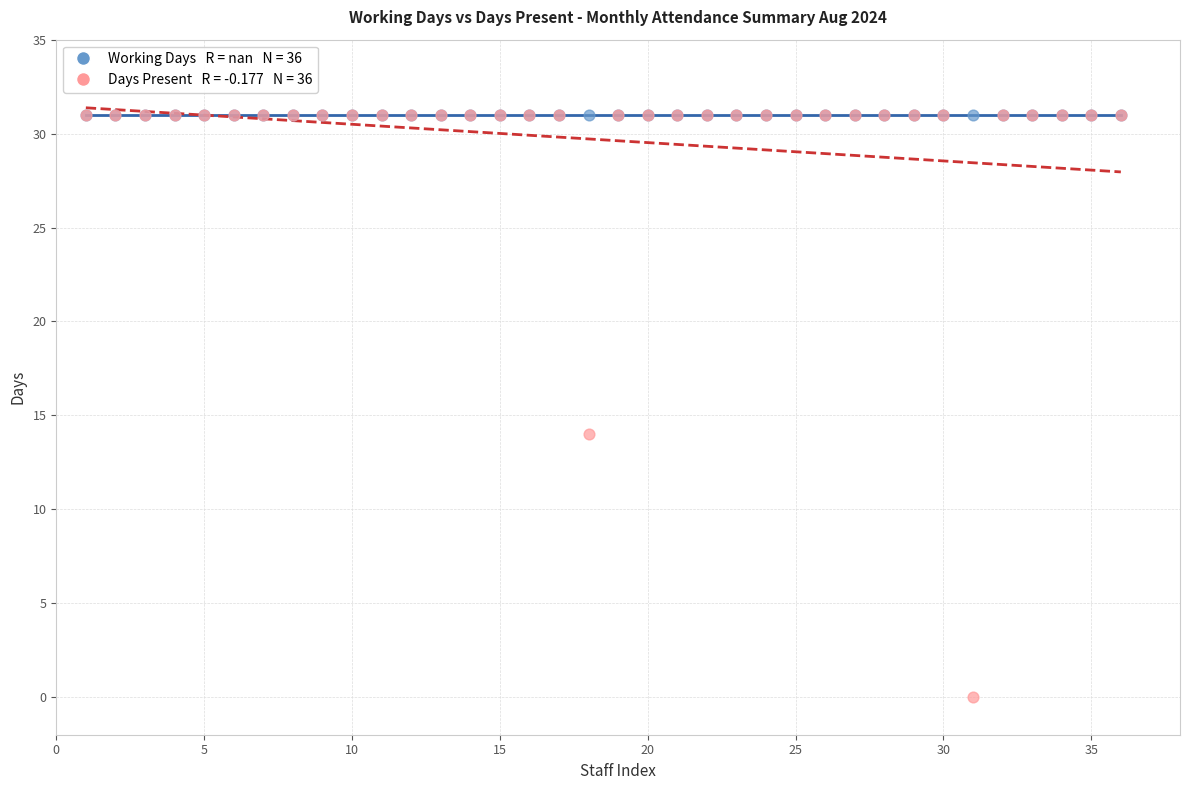

Across all series, what Y value is closest to 15?

14